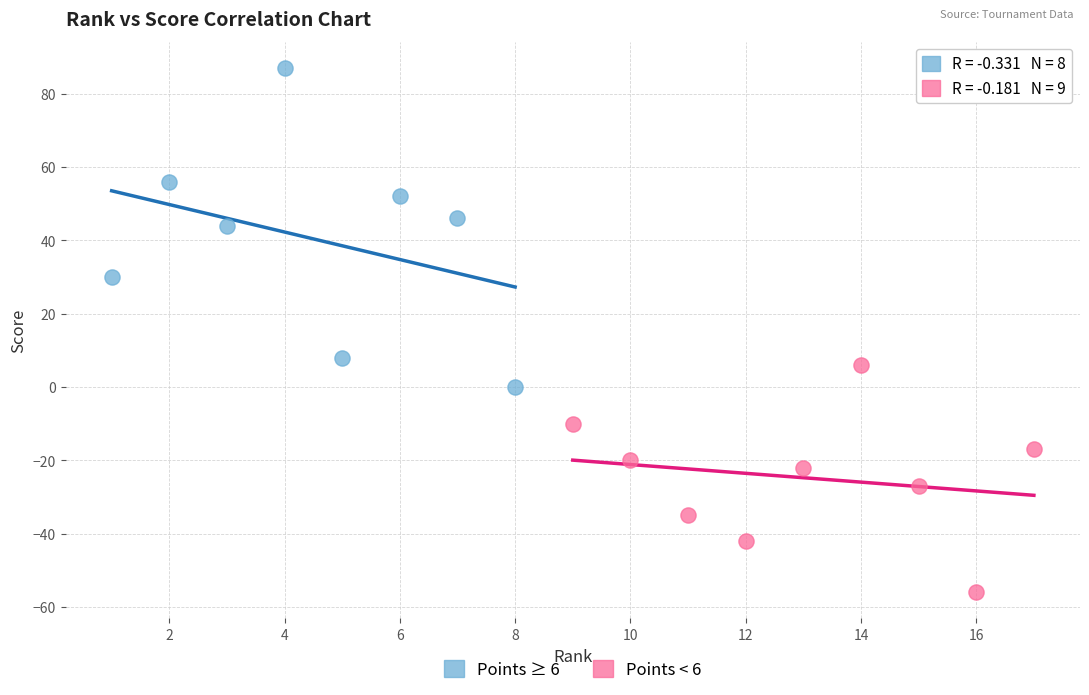

What are all the series names shown in the legend?

Points ≥ 6, Points < 6